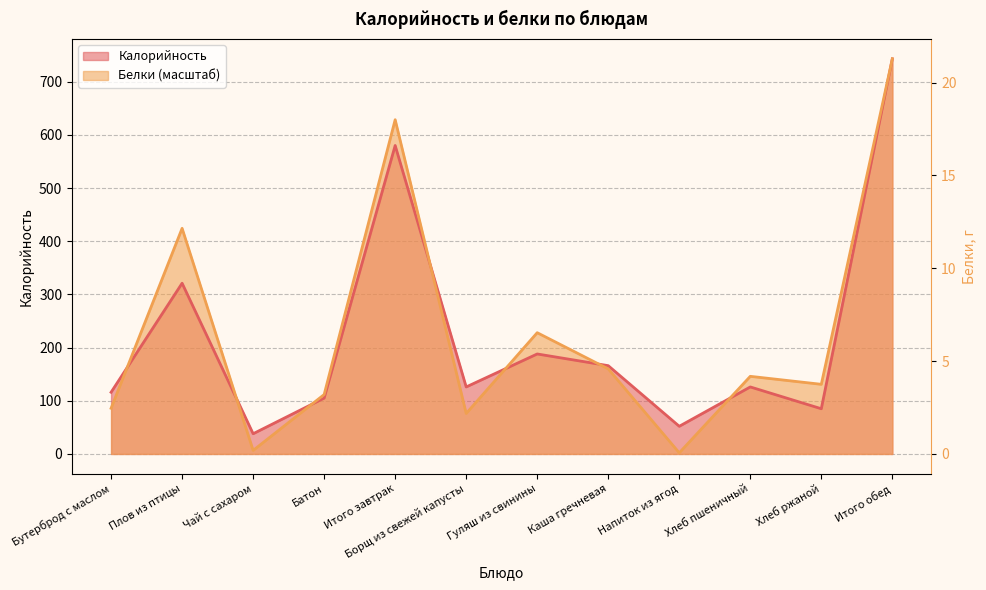

What is the total value across all series at Борщ из свежей капусты?

202.1